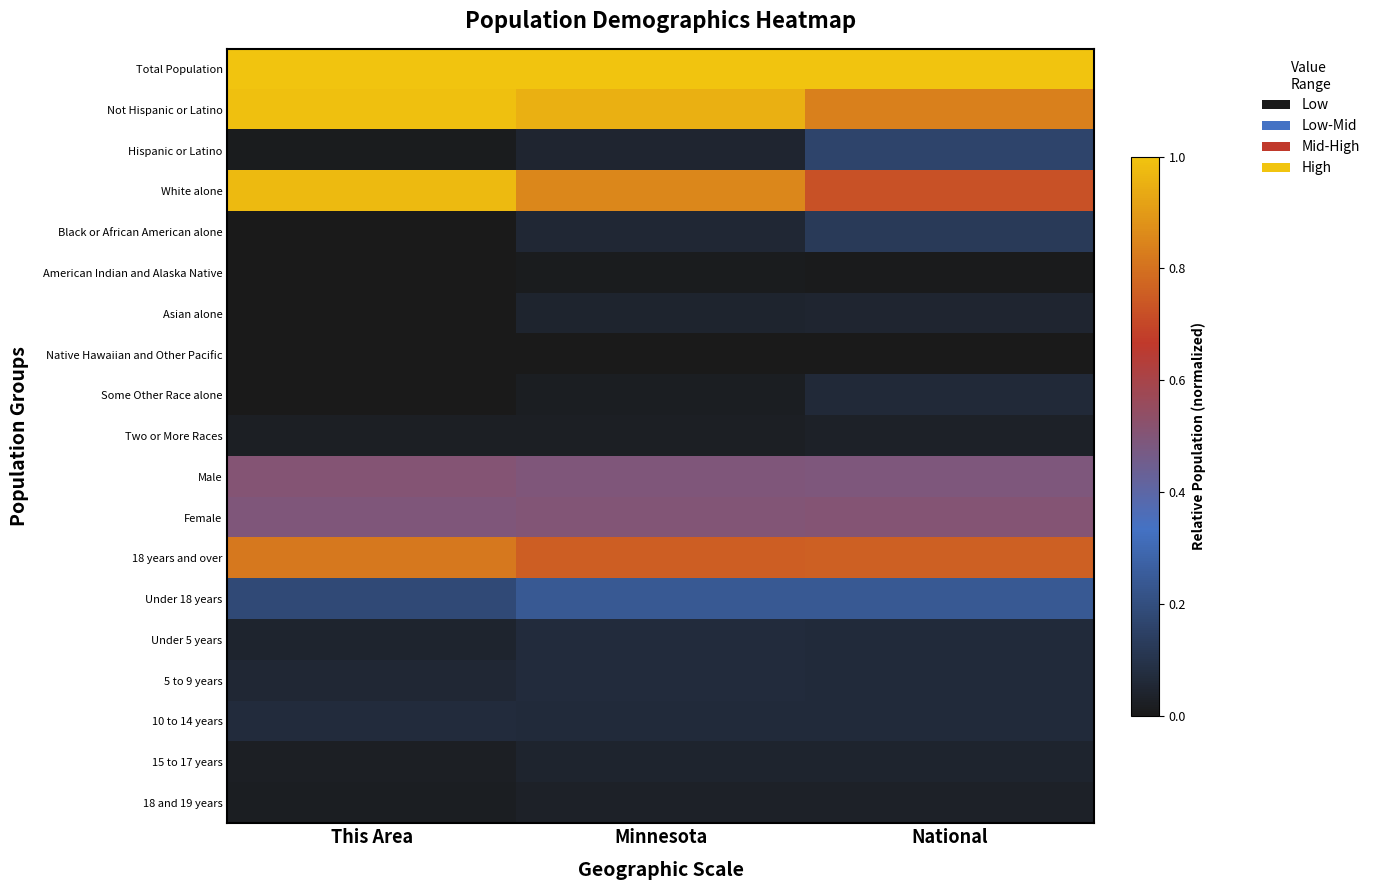

What is the difference between the highest and lowest values at This Area?

1.0